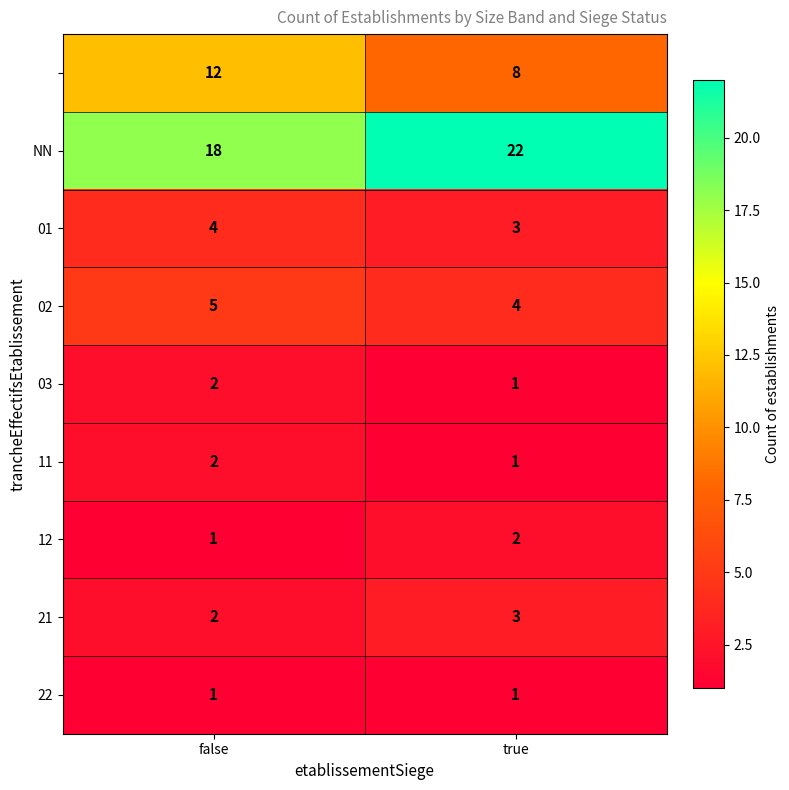

How many data points does each series have?

2